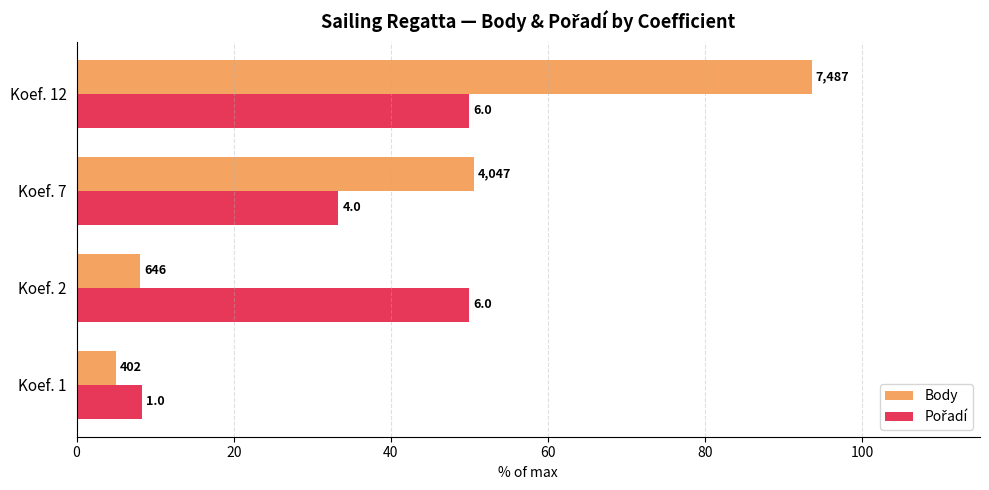

How many groups of bars are there?

4